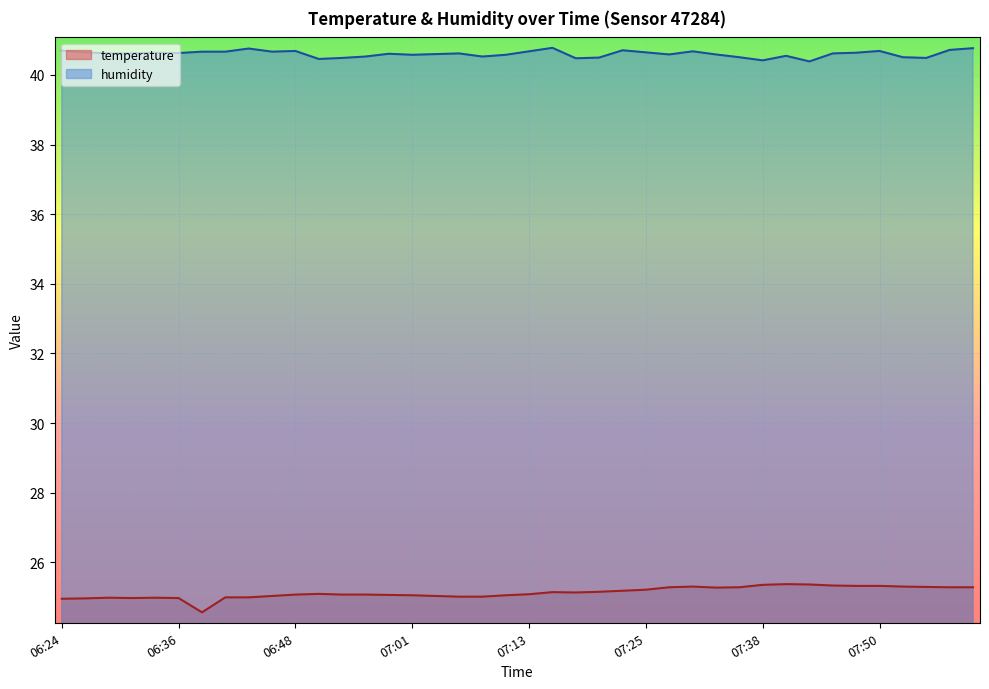

Which series has the widest spread of values?

temperature